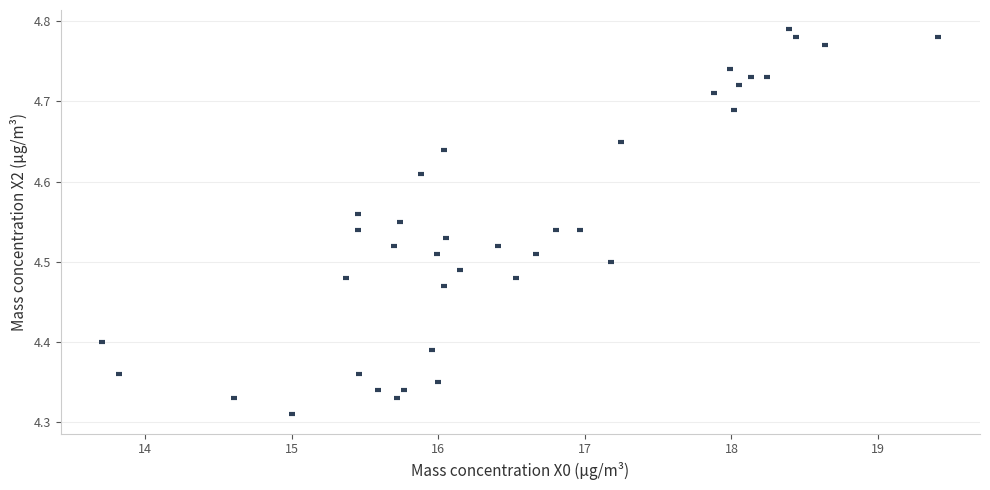

What is the range of Y values (max minus min)?

0.5